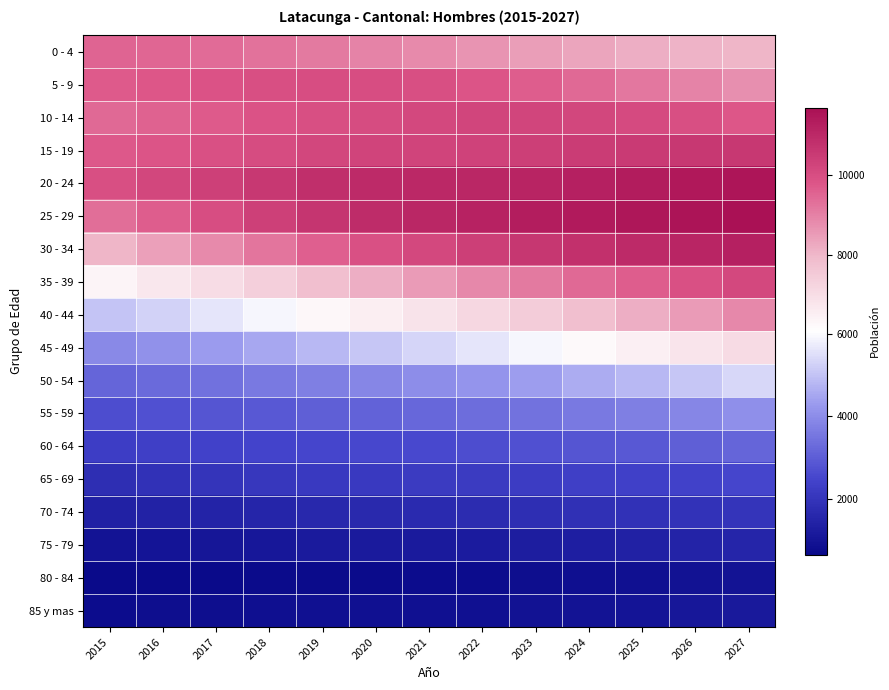

Reading left to right, list all the values displayed in this chart.

0 - 4: 2015=9535	2016=9484	2017=9390	2018=9255	2019=9105	2020=8949	2021=8798	2022=8652	2023=8477	2024=8313	2025=8173	2026=8069	2027=8009
5 - 9: 2015=9674	2016=9775	2017=9875	2018=9953	2019=10004	2020=10005	2021=9944	2022=9841	2023=9635	2024=9412	2025=9175	2026=8952	2027=8737
10 - 14: 2015=9434	2016=9577	2017=9714	2018=9848	2019=9974	2020=10064	2021=10136	2022=10201	2023=10211	2024=10189	2025=10109	2026=9975	2027=9794
15 - 19: 2015=9737	2016=9833	2017=9930	2018=10054	2019=10175	2020=10245	2021=10280	2022=10314	2023=10395	2024=10465	2025=10518	2026=10551	2027=10561
20 - 24: 2015=9957	2016=10155	2017=10361	2018=10580	2019=10816	2020=10953	2021=11012	2022=11073	2023=11150	2024=11251	2025=11350	2026=11451	2027=11540
25 - 29: 2015=9333	2016=9662	2017=9983	2018=10332	2019=10676	2020=10906	2021=11059	2022=11191	2023=11296	2024=11404	2025=11502	2026=11599	2027=11691
30 - 34: 2015=8016	2016=8422	2017=8809	2018=9209	2019=9588	2020=9900	2021=10153	2022=10391	2023=10609	2024=10800	2025=10961	2026=11102	2027=11234
35 - 39: 2015=6370	2016=6687	2017=7015	2018=7387	2019=7787	2020=8168	2021=8518	2022=8840	2023=9138	2024=9413	2025=9668	2026=9906	2027=10134
40 - 44: 2015=5010	2016=5305	2017=5609	2018=5931	2019=6256	2020=6552	2021=6833	2022=7129	2023=7452	2024=7797	2025=8164	2026=8516	2027=8839
45 - 49: 2015=3907	2016=4096	2017=4305	2018=4538	2019=4799	2020=5062	2021=5339	2022=5627	2023=5925	2024=6212	2025=6495	2026=6776	2027=7072
50 - 54: 2015=3177	2016=3305	2017=3438	2018=3588	2019=3733	2020=3880	2021=4020	2022=4179	2023=4367	2024=4588	2025=4826	2026=5086	2027=5350
55 - 59: 2015=2661	2016=2730	2017=2818	2018=2912	2019=3021	2020=3120	2021=3214	2022=3319	2023=3450	2024=3584	2025=3728	2026=3880	2027=4050
60 - 64: 2015=2268	2016=2327	2017=2382	2018=2440	2019=2493	2020=2542	2021=2581	2022=2643	2023=2721	2024=2813	2025=2916	2026=3025	2027=3144
65 - 69: 2015=1811	2016=1897	2017=1979	2018=2062	2019=2124	2020=2159	2021=2177	2022=2205	2023=2249	2024=2294	2025=2349	2026=2403	2027=2476
70 - 74: 2015=1368	2016=1416	2017=1463	2018=1519	2019=1586	2020=1635	2021=1671	2022=1725	2023=1785	2024=1842	2025=1883	2026=1928	2027=1968
75 - 79: 2015=945	2016=985	2017=1038	2018=1086	2019=1146	2020=1172	2021=1176	2022=1203	2023=1248	2024=1310	2025=1386	2026=1452	2027=1521
80 - 84: 2015=636	2016=651	2017=668	2018=690	2019=715	2020=719	2021=721	2022=739	2023=778	2024=815	2025=864	2026=899	2027=935
85 y mas: 2015=734	2016=767	2017=800	2018=840	2019=879	2020=882	2021=862	2022=874	2023=914	2024=958	2025=1005	2026=1061	2027=1118